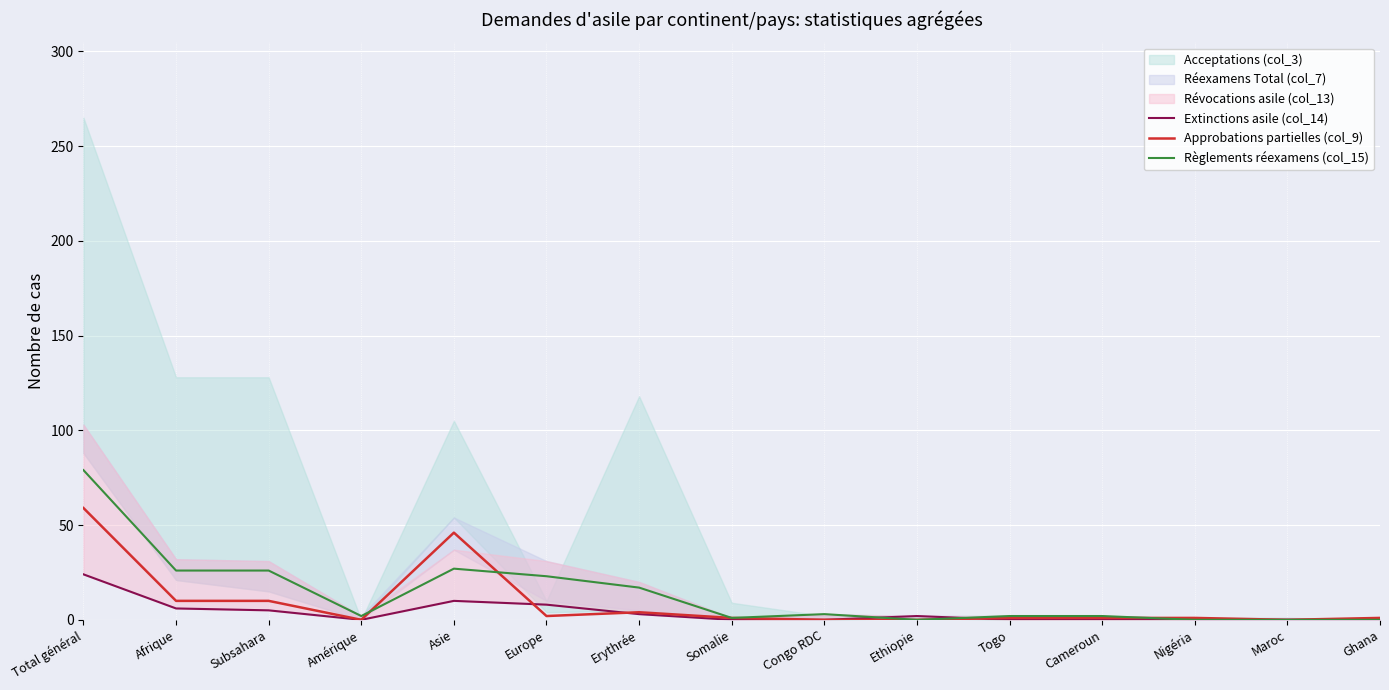

At which category does Approbations partielles (col_9) reach its first local valley?

Amérique